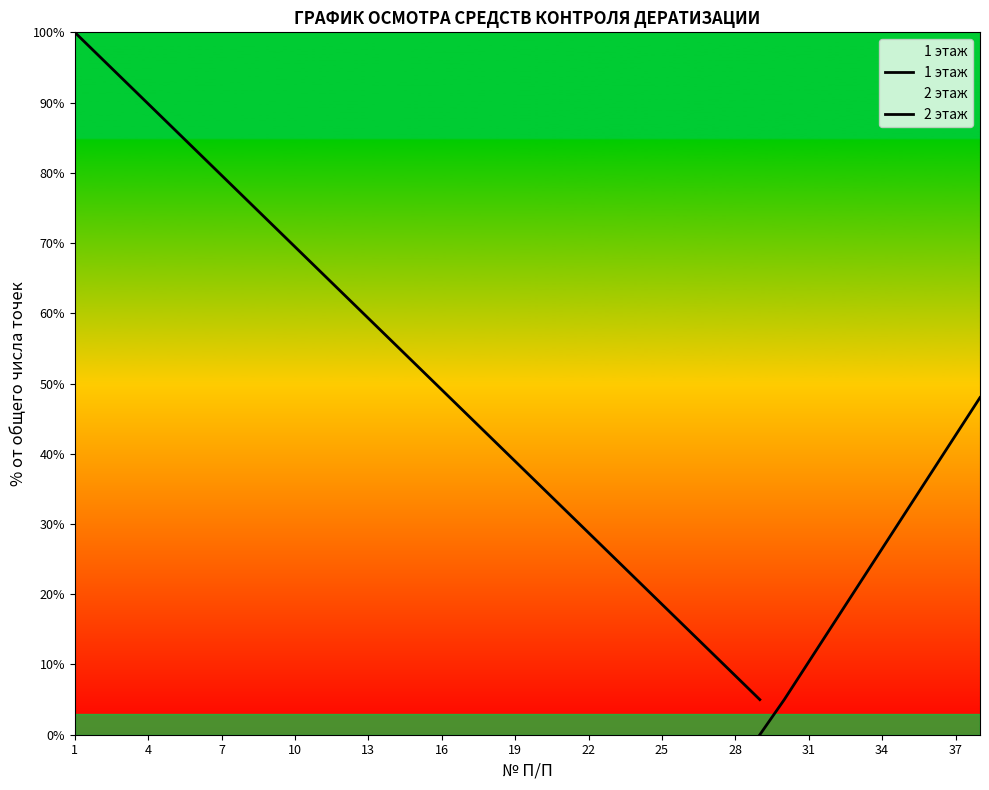

True or false: the data has more than 2 interior local peaks.

False